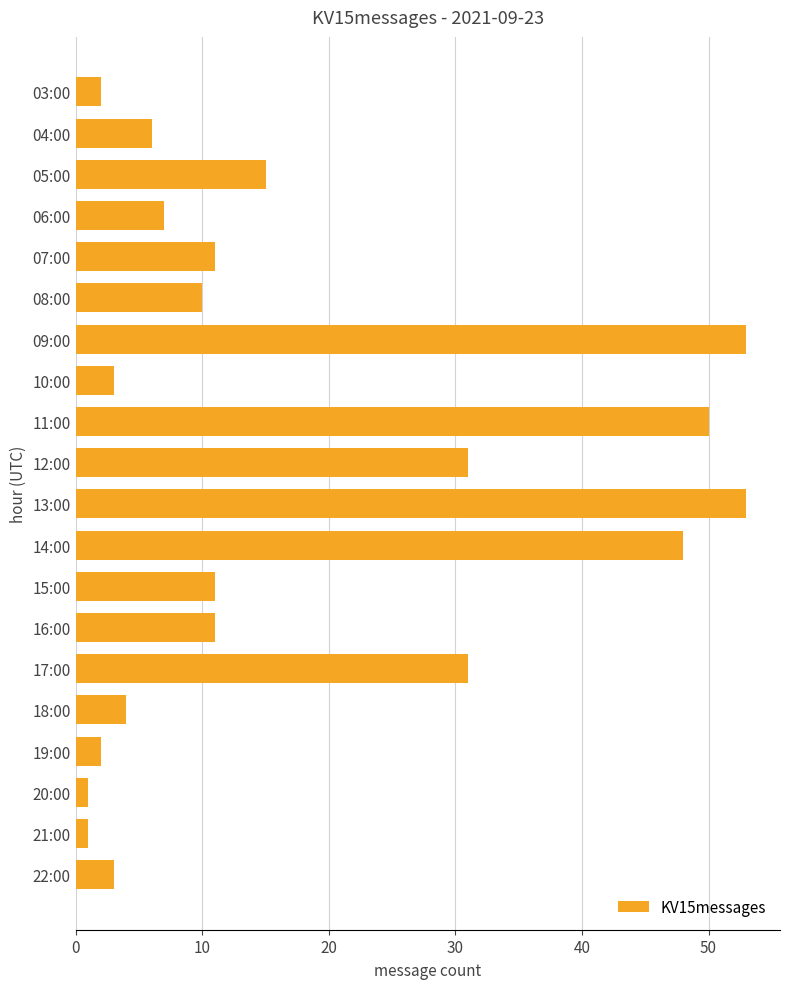

What is the greatest value displayed?

53